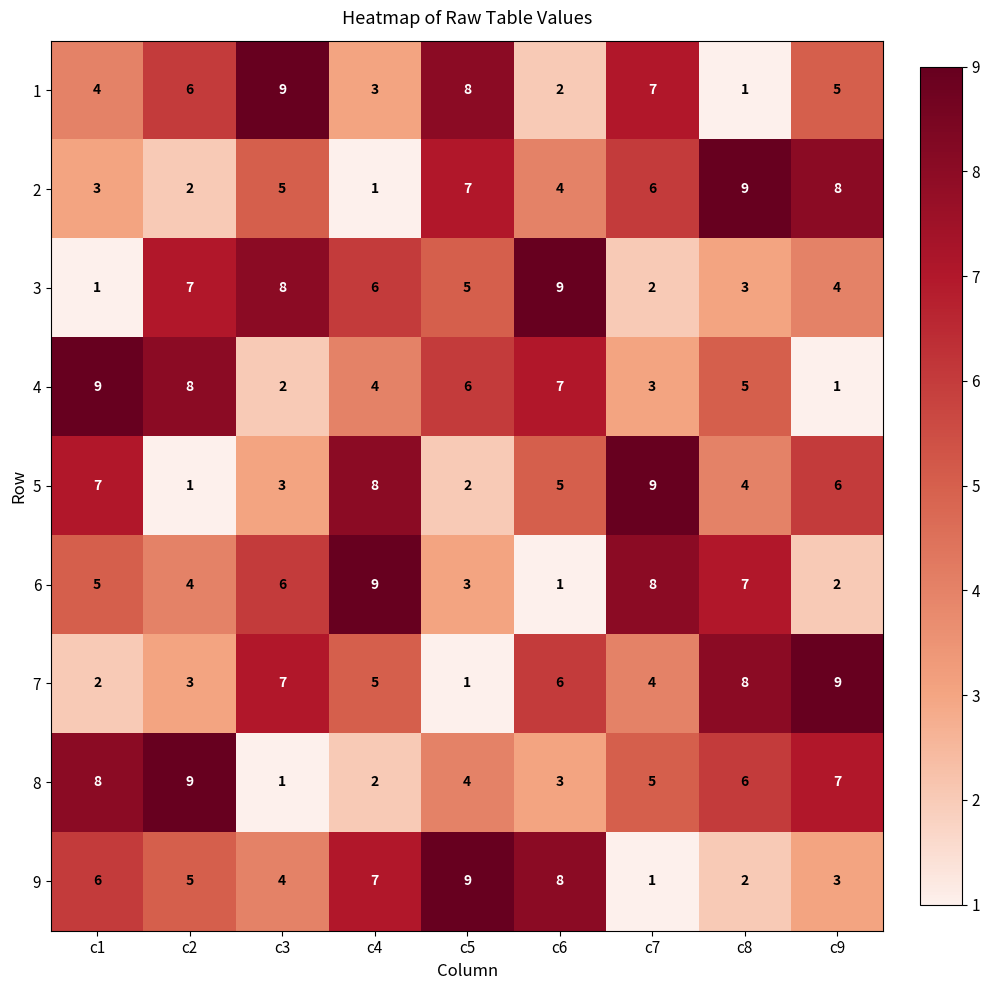

At which label is 3 closest to 5?

c5